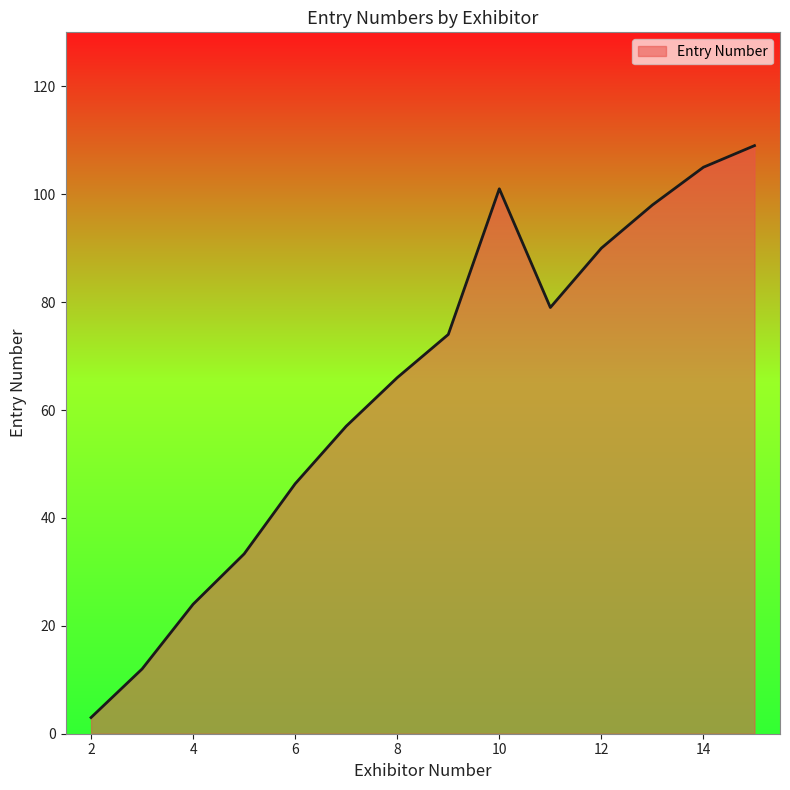

What is the difference between the maximum and minimum values?

106.0